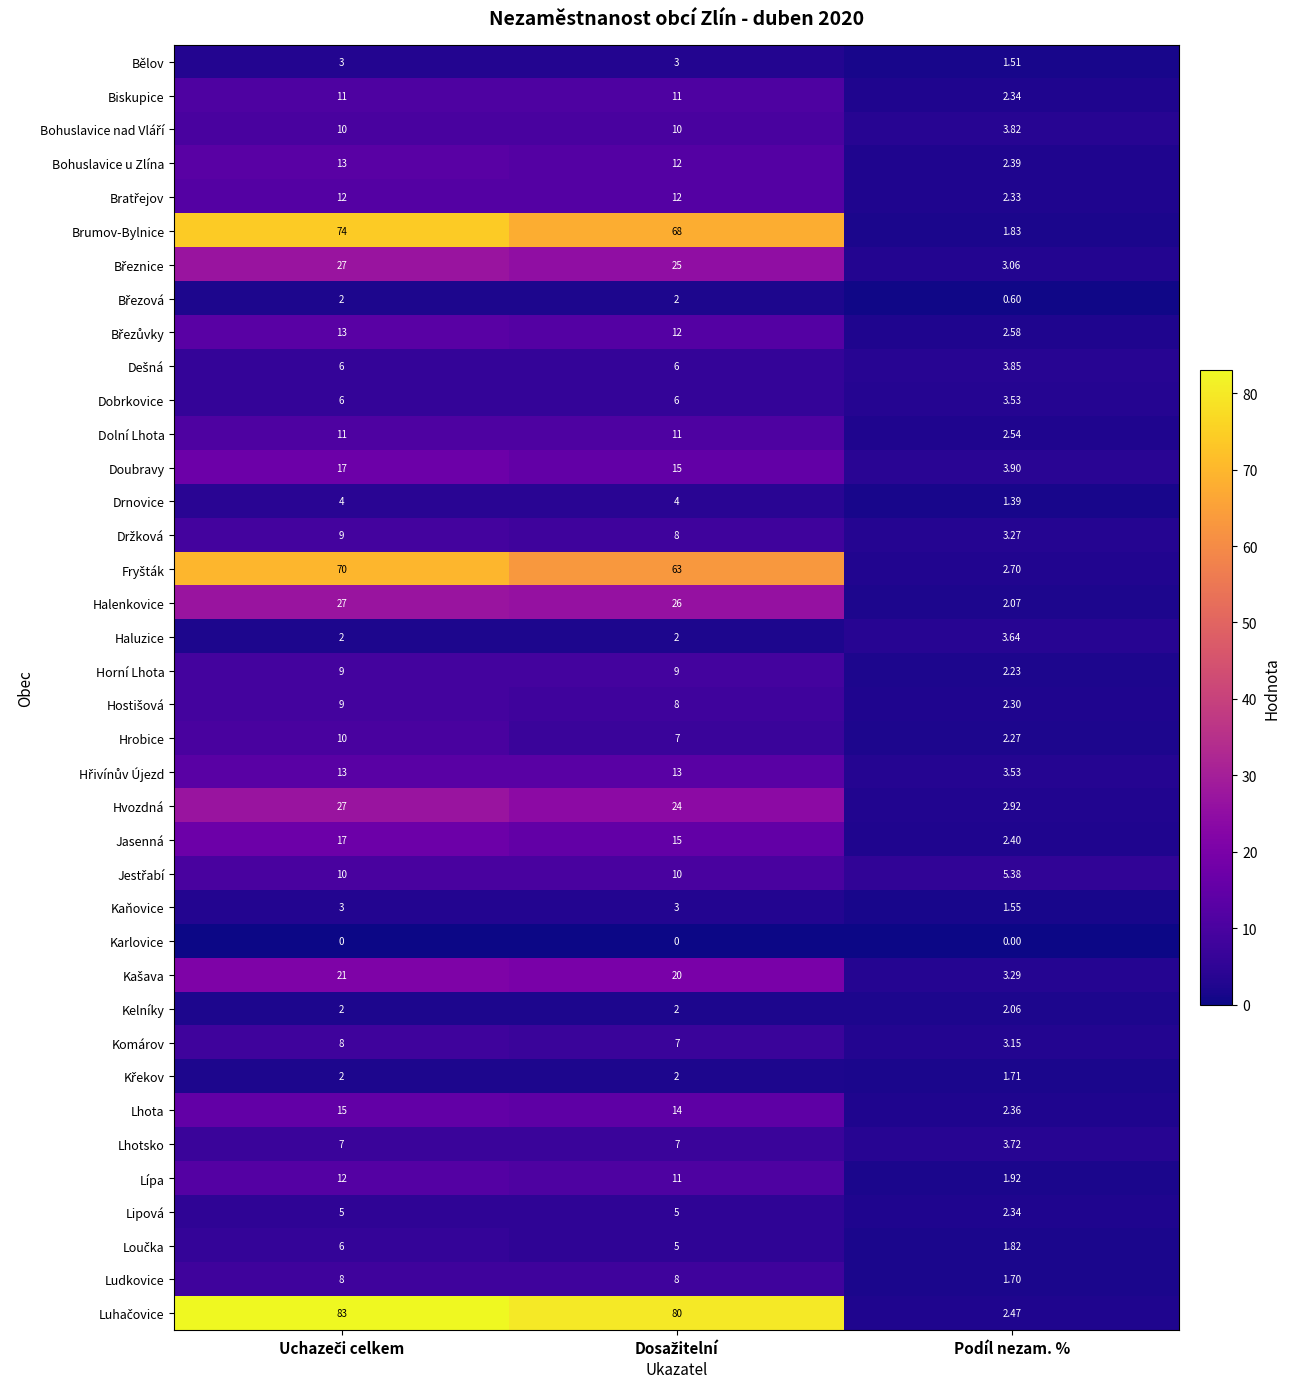

At which category is the sum across all series the highest?

Uchazeči celkem